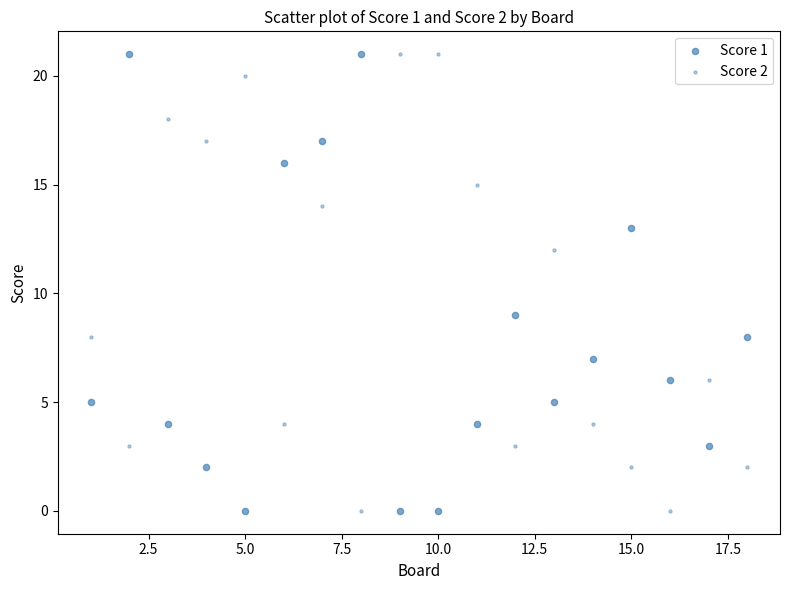

How many data points are displayed?

36